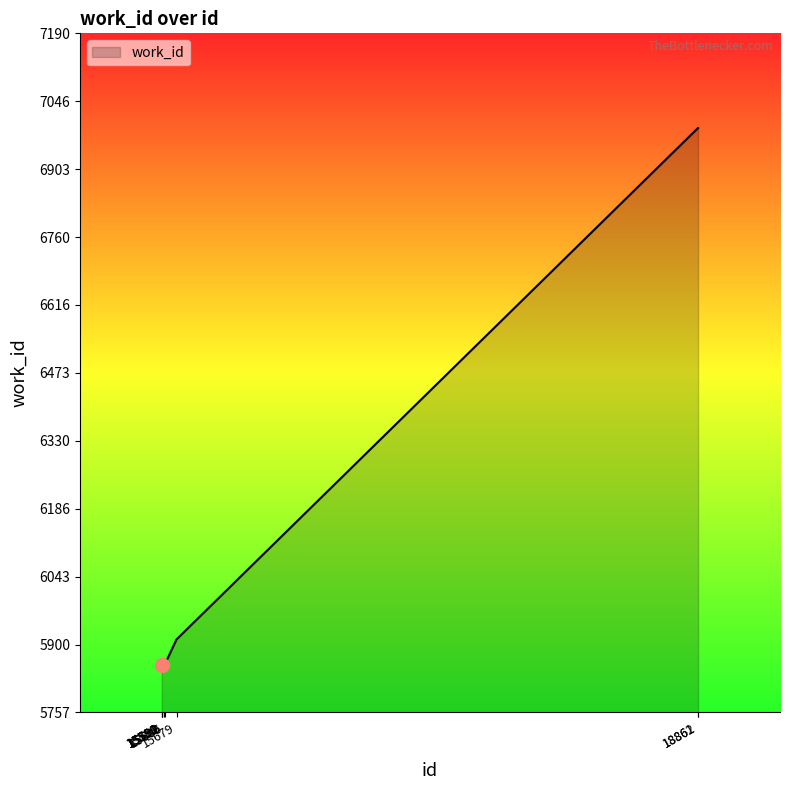

Reading left to right, transcribe all the data shown in this chart.

15589=5857	15590=5857	15591=5857	15592=5857	15600=5866	15606=5857	15679=5911	18861=6990	18862=6990